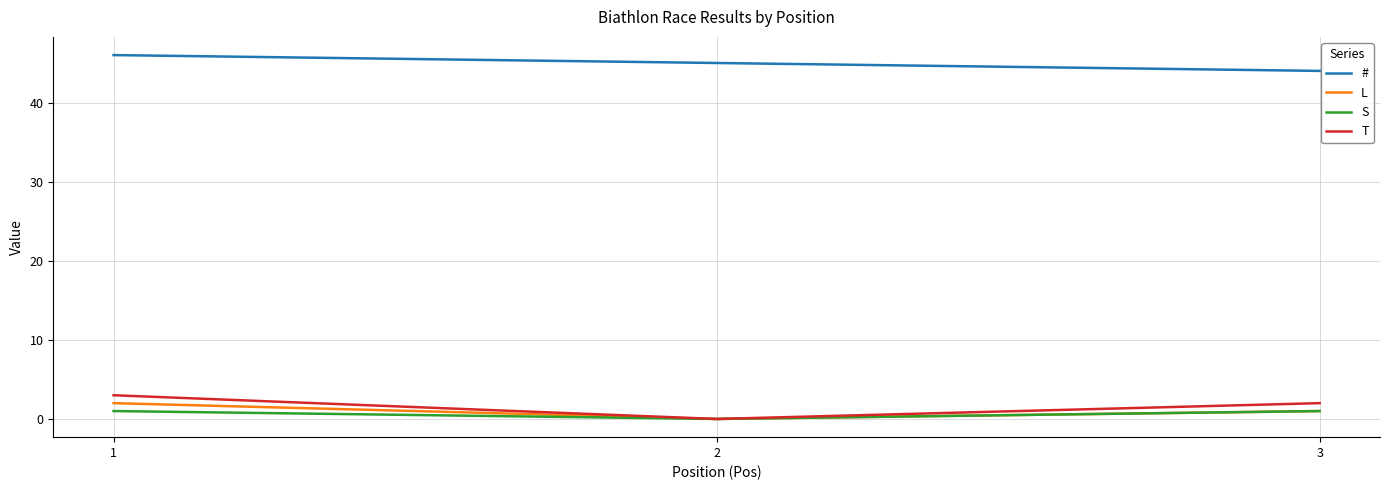

How many lines are shown in the chart?

4